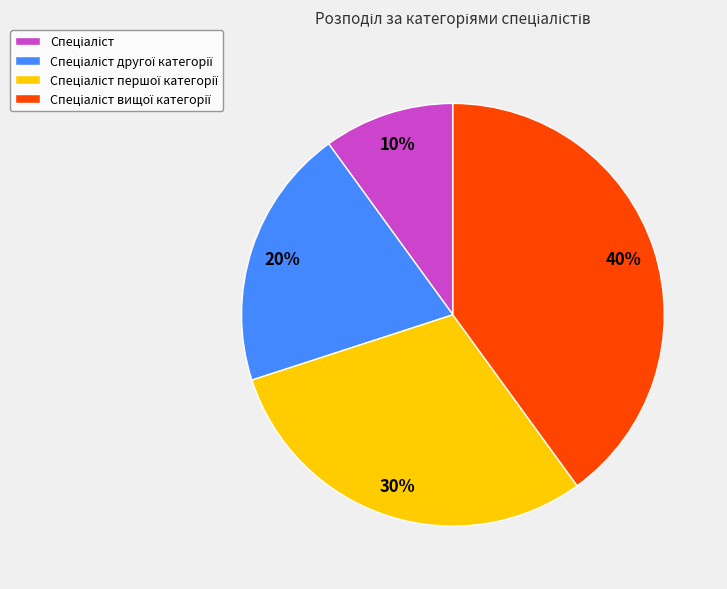

To the nearest percent, what is the average slice percentage?

25%